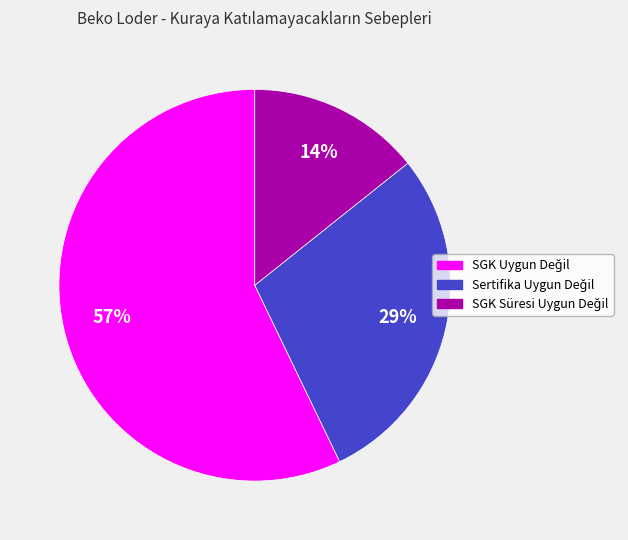

To the nearest percent, what is the average slice percentage?

33%